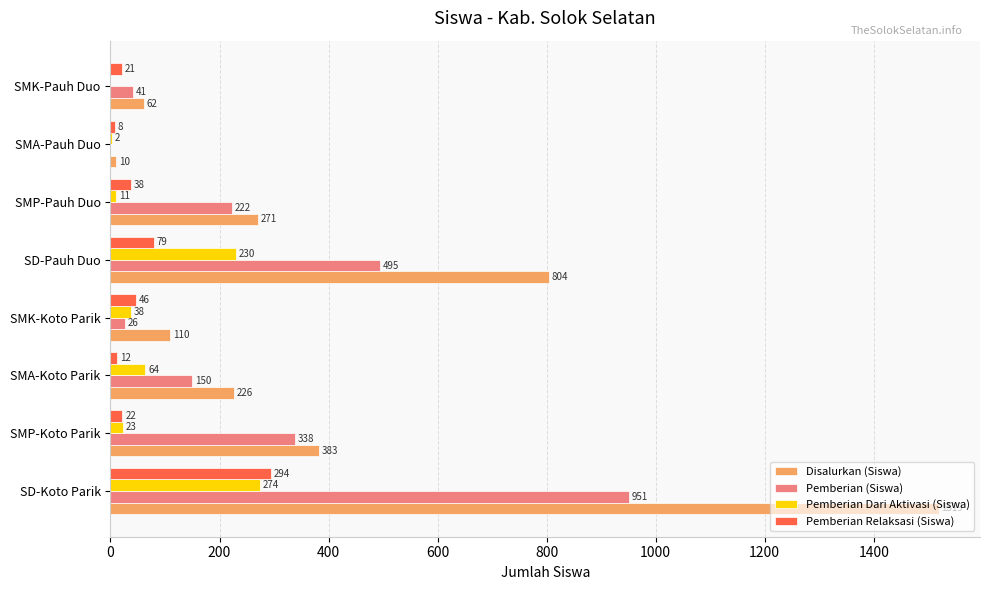

Where is Pemberian Dari Aktivasi (Siswa) nearest to the value 137?

SMA-Koto Parik